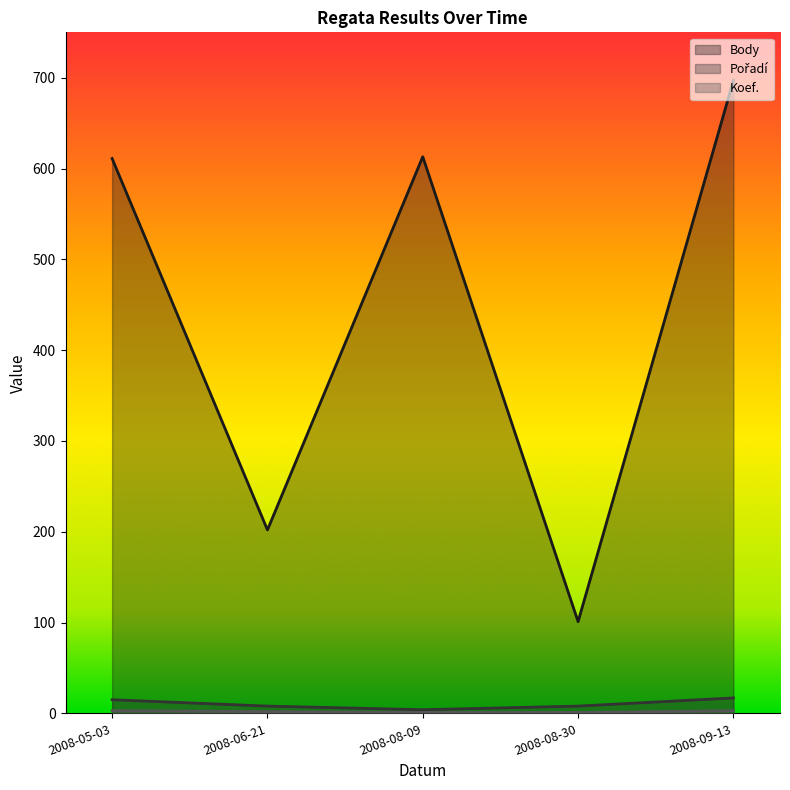

Rank the series at 2008-09-13 from highest to lowest value.

Body, Pořadí, Koef.